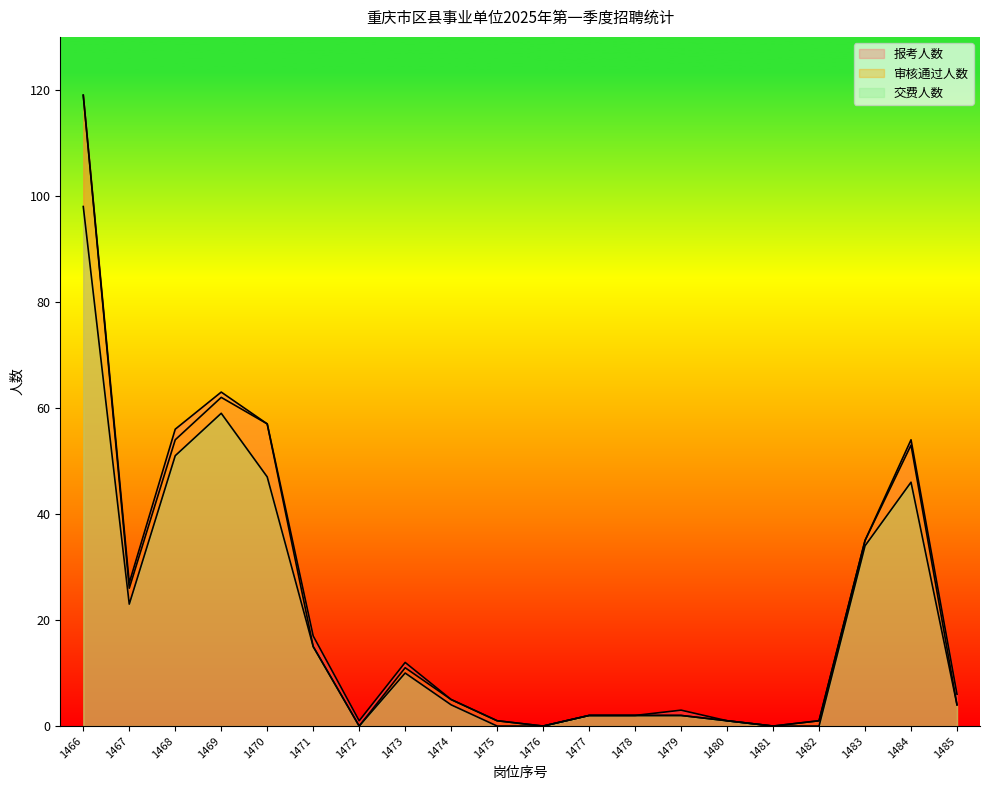

Where does the 交费人数 series first go above 4?

1466